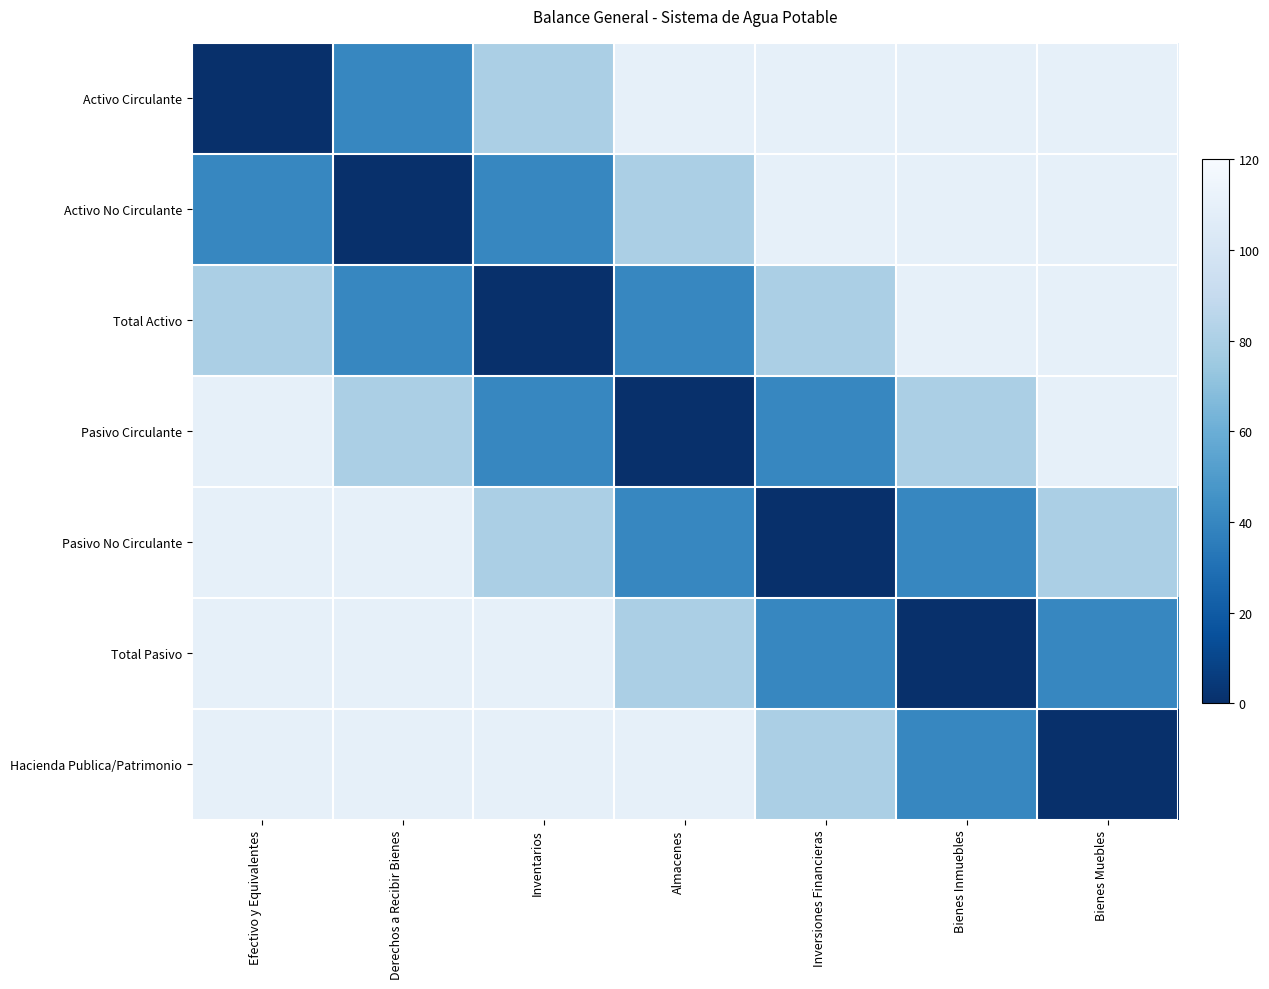

Which category has the highest value across all series?

Almacenes